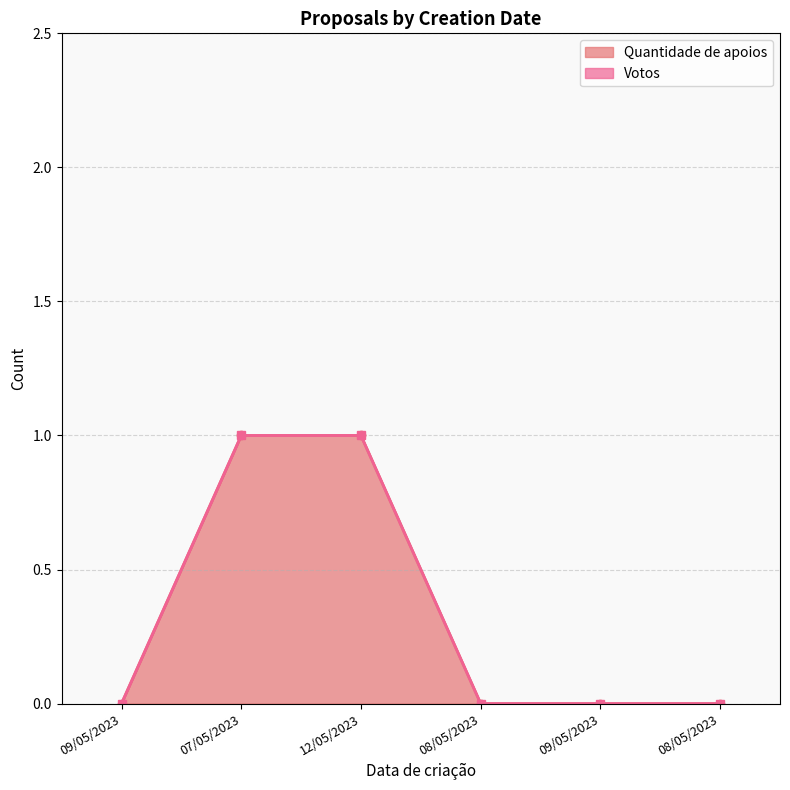

Which has a higher value, 08/05/2023 or 08/05/2023?

08/05/2023